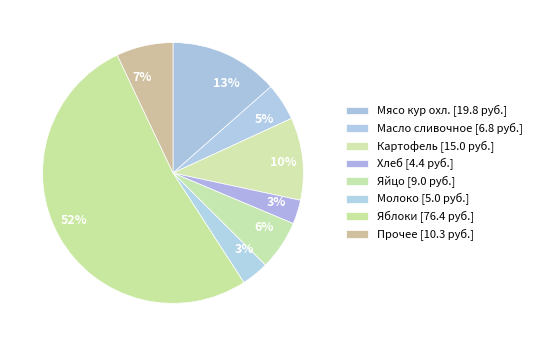

How many slices are in this pie chart?

8